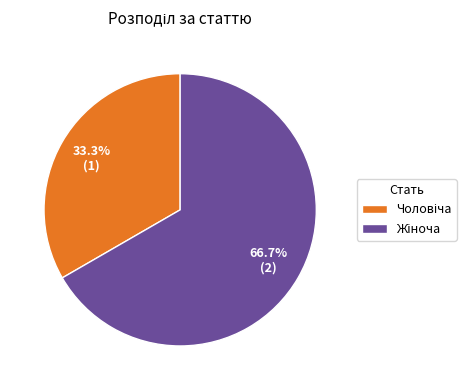

Does any single category account for the majority?

Yes